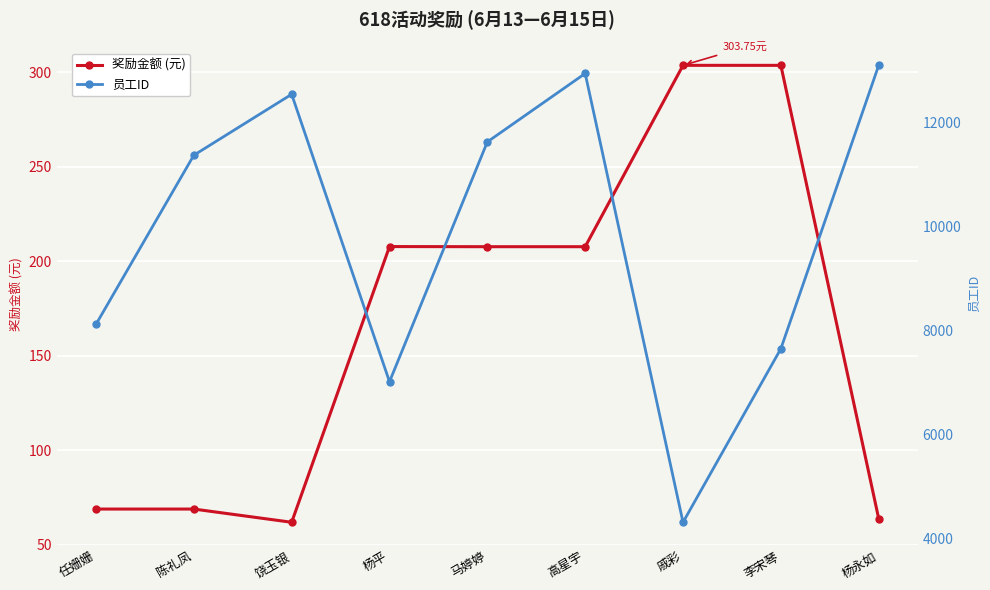

Is it true that 奖励金额 (元) equals 303.8 at 戚彩?

True